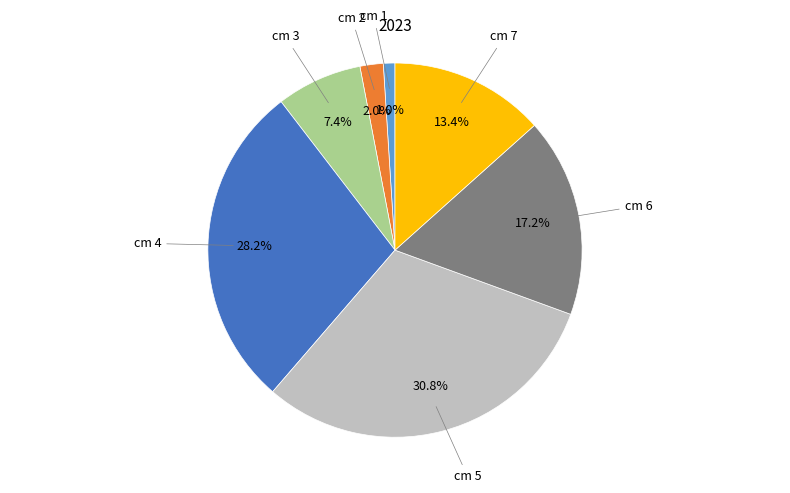

Does any single category account for the majority?

No